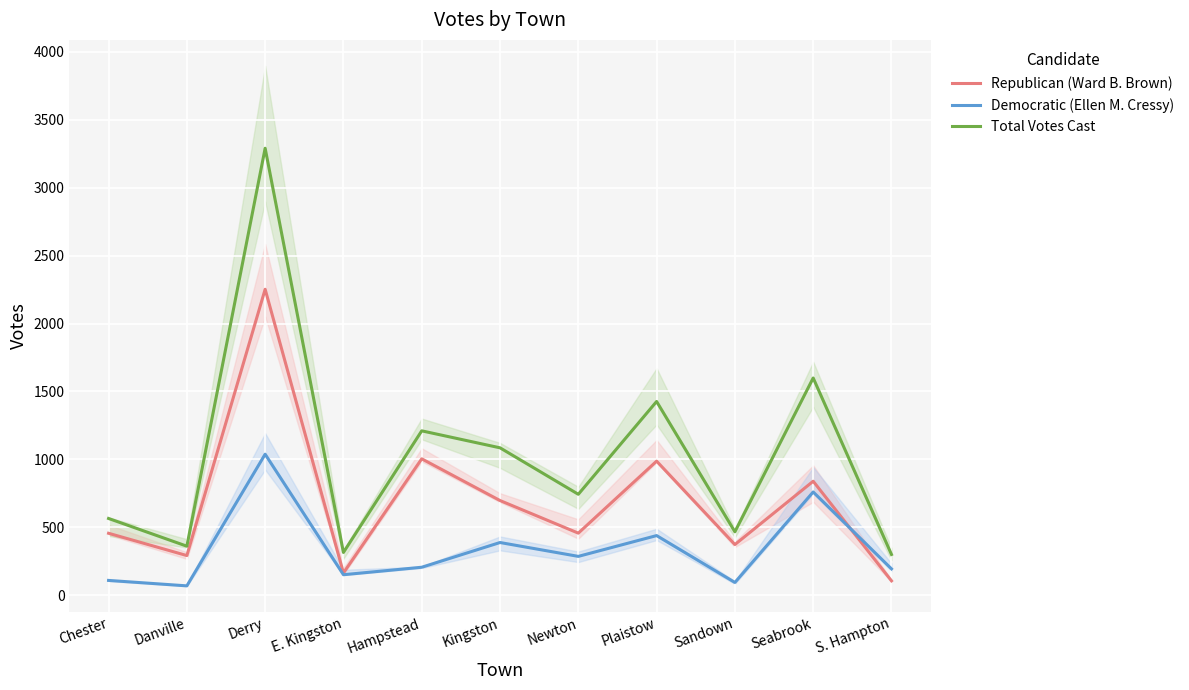

What is the difference between the maximum and minimum values in the Republican (Ward B. Brown) series?

2146